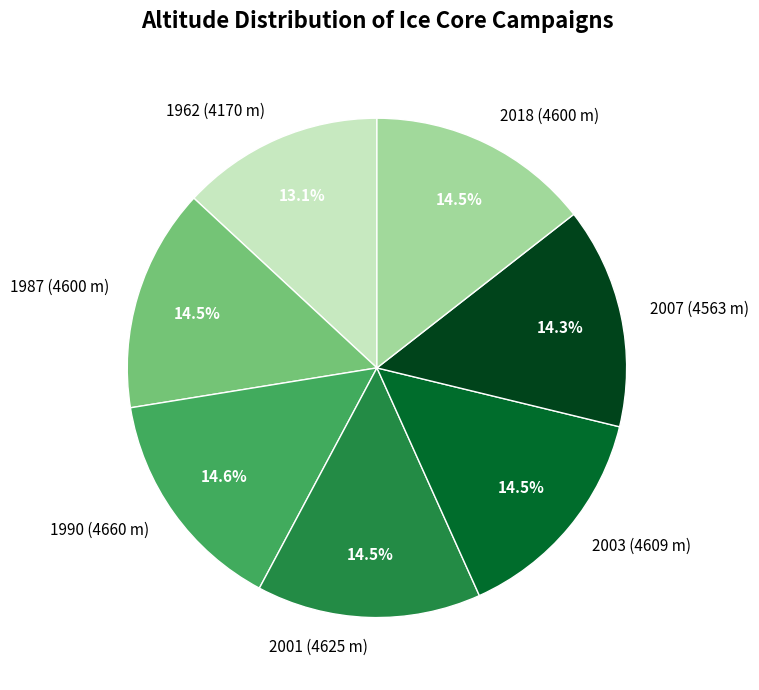

True or false: 2007 (4563 m) accounts for 14% of the total.

True